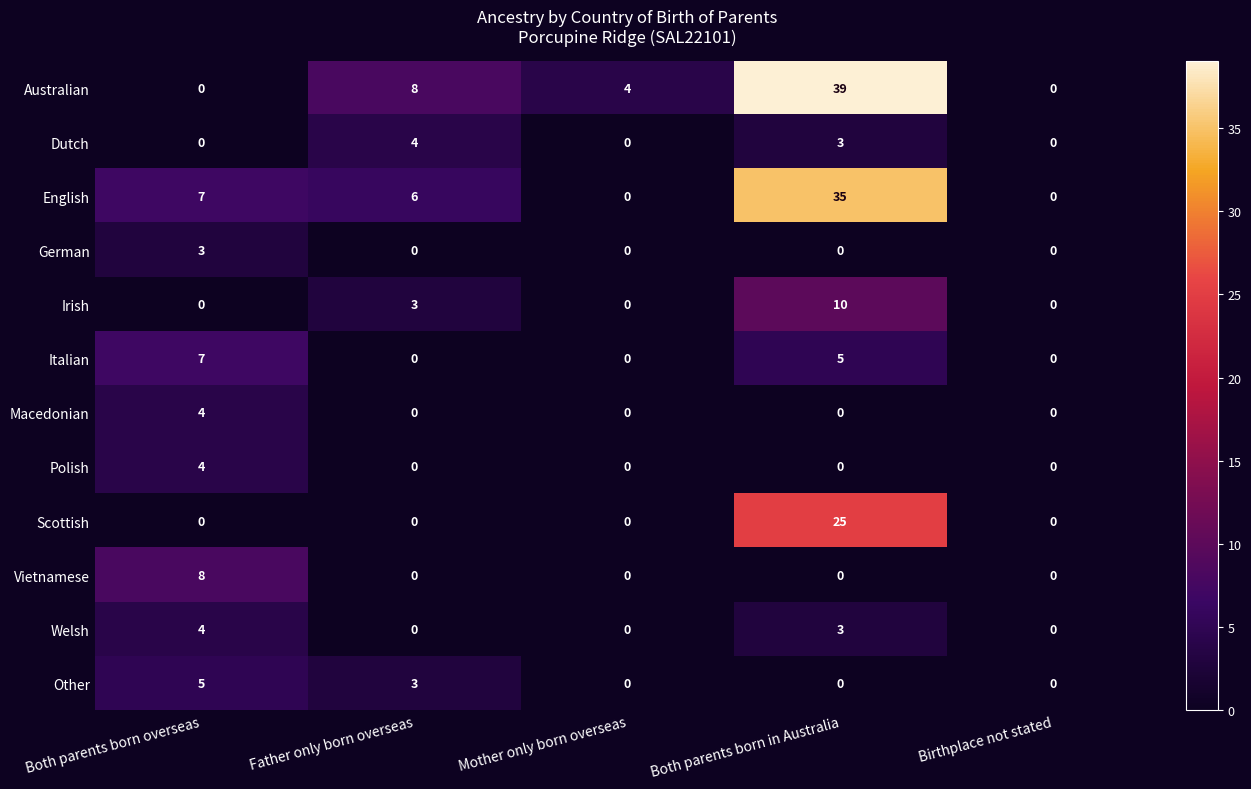

What is the sum of the Welsh values at Both parents born overseas and Birthplace not stated?

4